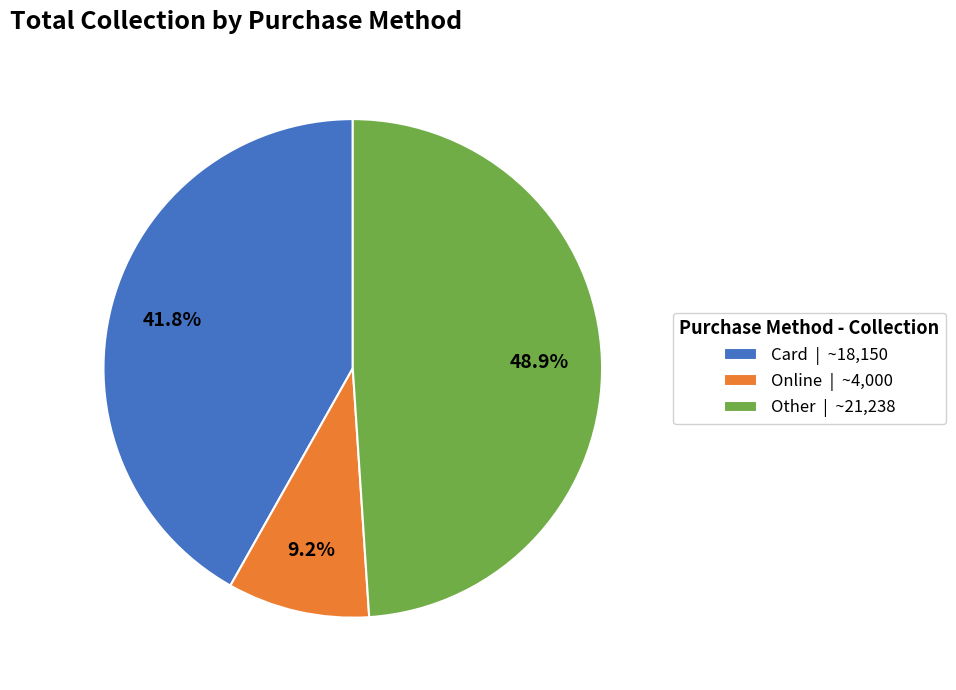

Is it true that Other is 49% of the pie?

True